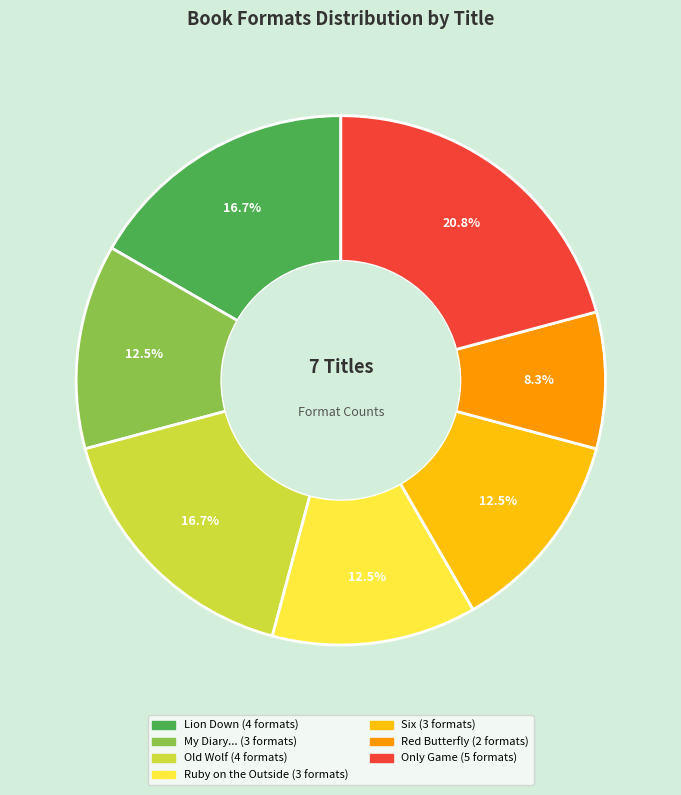

Does any single category account for the majority?

No